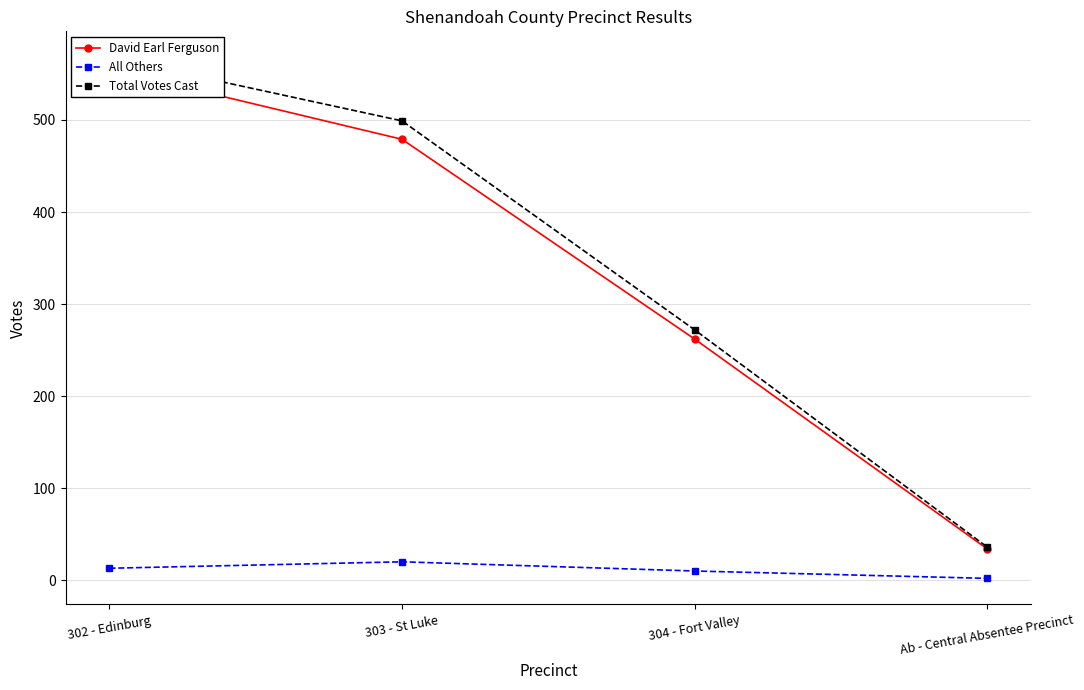

Rank the categories by Total Votes Cast value from lowest to highest.

Ab - Central Absentee Precinct, 304 - Fort Valley, 303 - St Luke, 302 - Edinburg